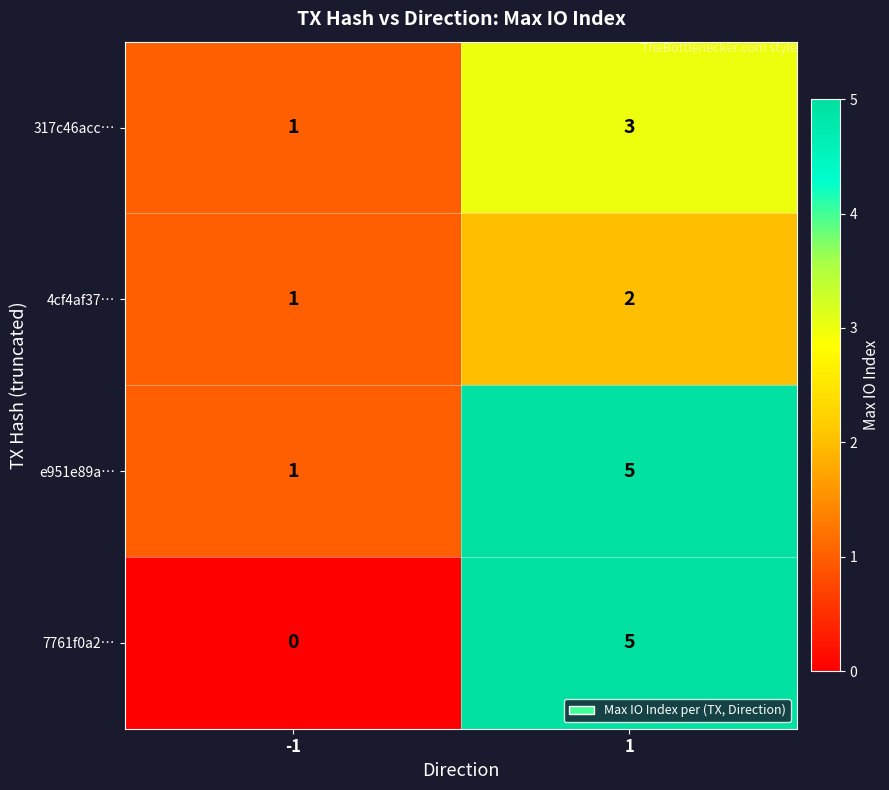

What is the difference between the e951e89a… values at 1 and -1?

4